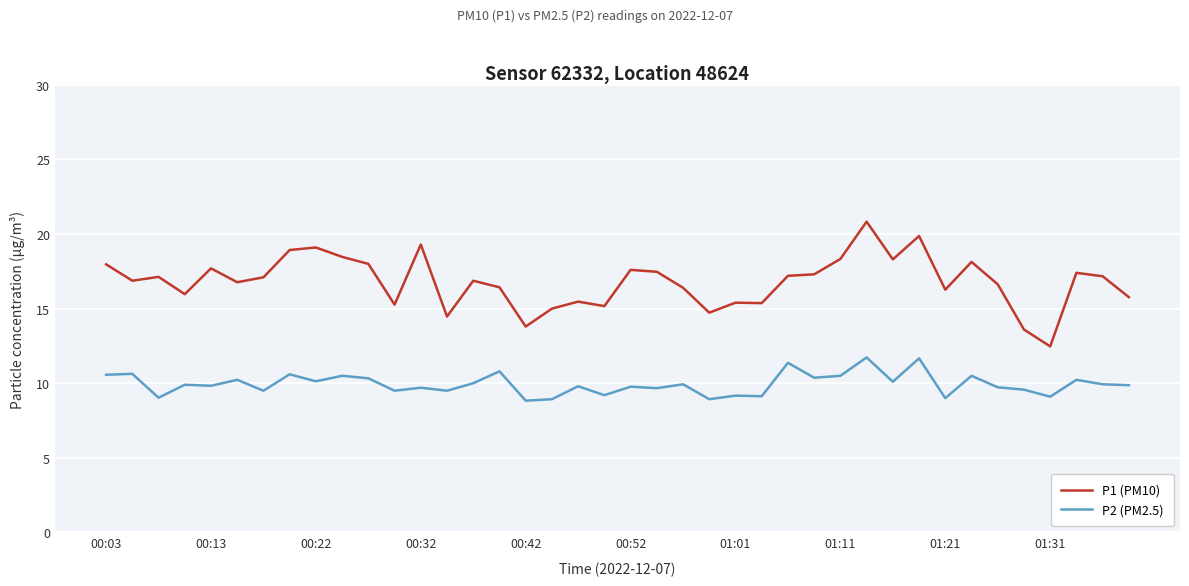

What are all the series names shown in the legend?

P1 (PM10), P2 (PM2.5)